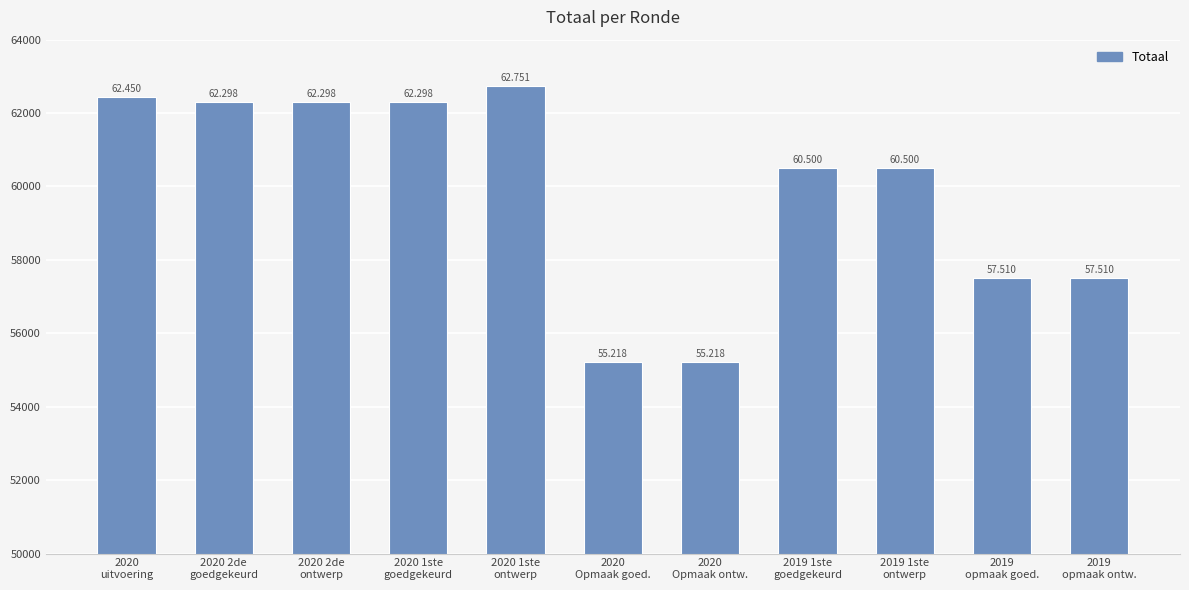

List the labels in order of value, largest first.

2020 1ste
ontwerp, 2020
uitvoering, 2020 2de
goedgekeurd, 2020 2de
ontwerp, 2020 1ste
goedgekeurd, 2019 1ste
goedgekeurd, 2019 1ste
ontwerp, 2019
opmaak goed., 2019
opmaak ontw., 2020
Opmaak goed., 2020
Opmaak ontw.